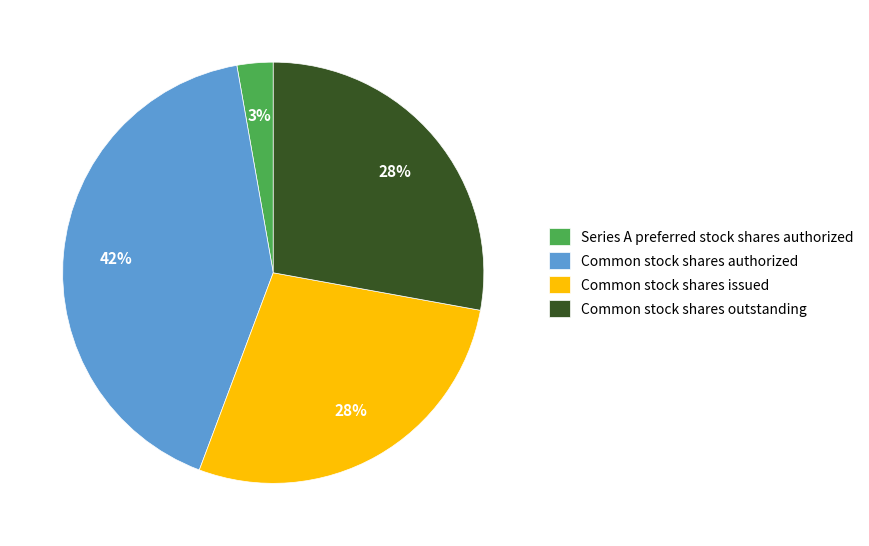

To the nearest percent, what is the combined percentage of Common stock shares issued and Common stock shares authorized?

69%